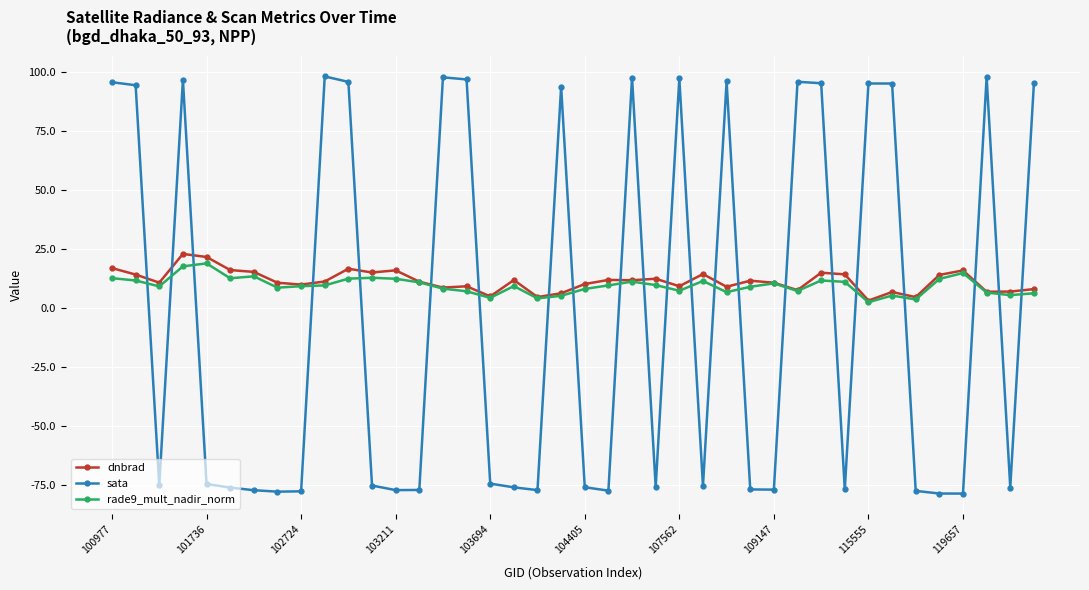

How many distinct data groups are displayed?

3